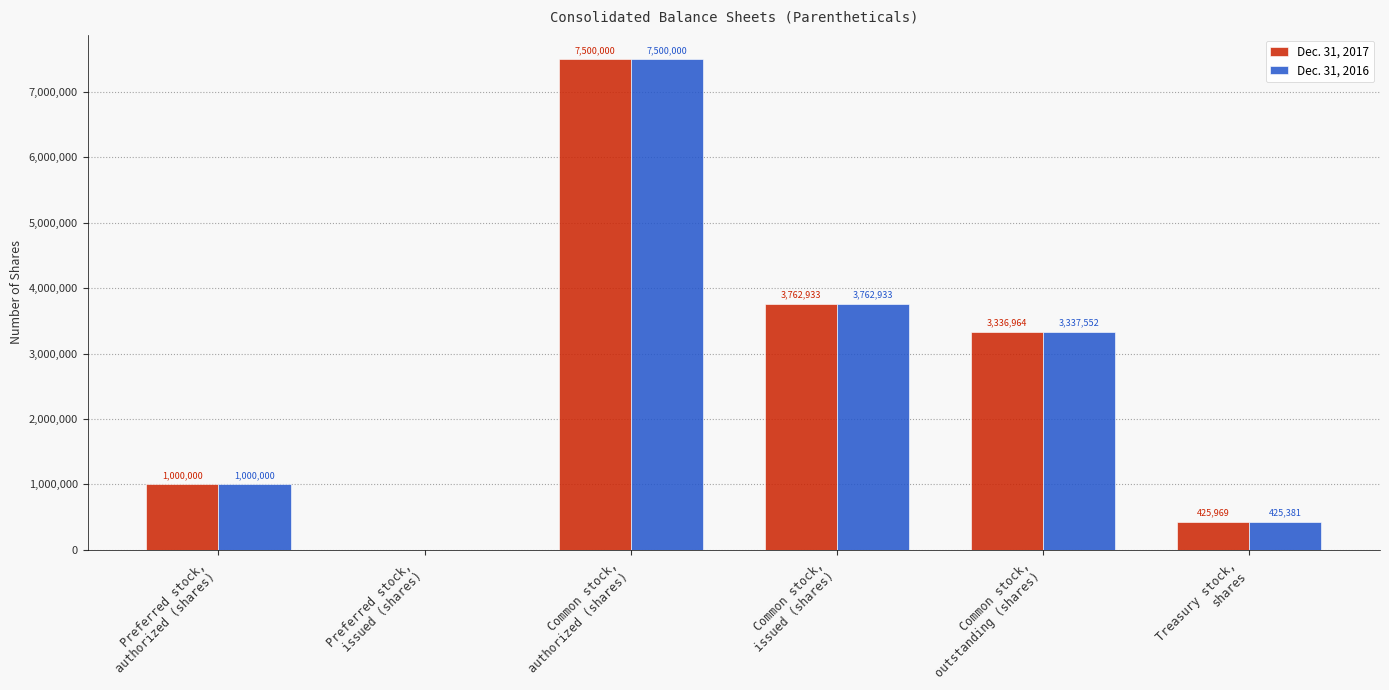

What is the sum of the Dec. 31, 2017 values at Common stock,
authorized (shares) and Preferred stock,
issued (shares)?

7500000